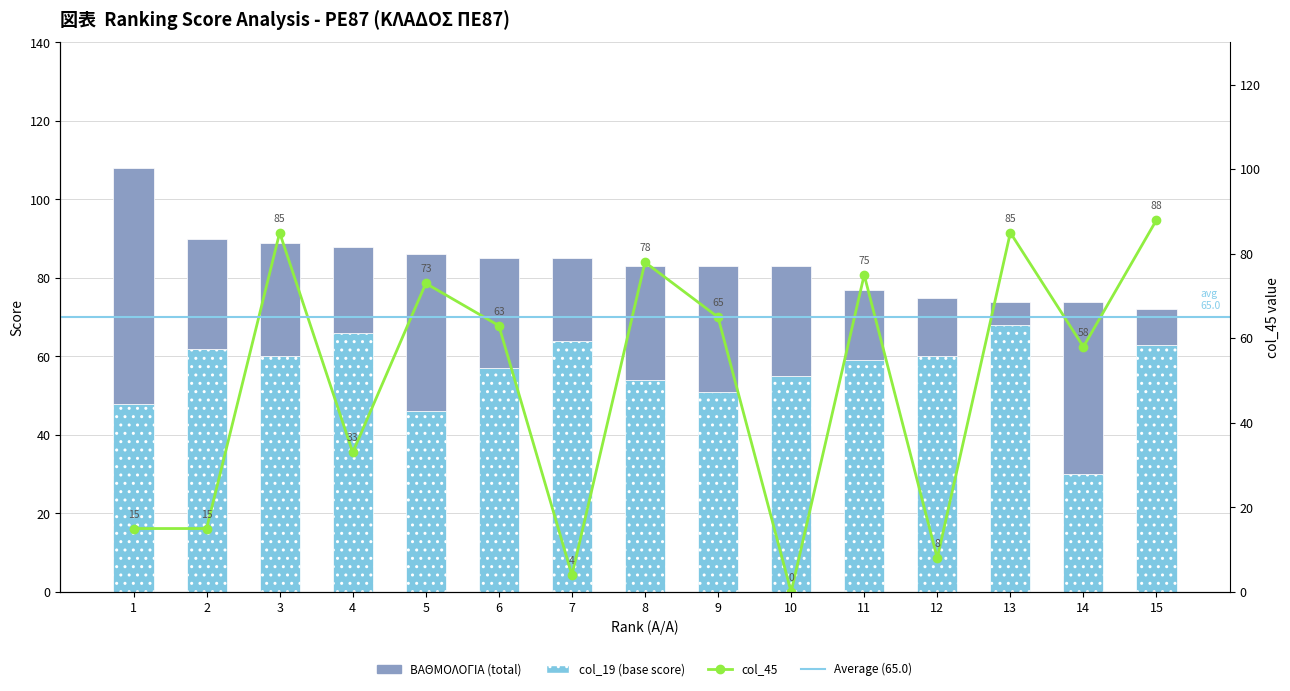

What is the approximate value of col_6 at 13, to the nearest 10?

60